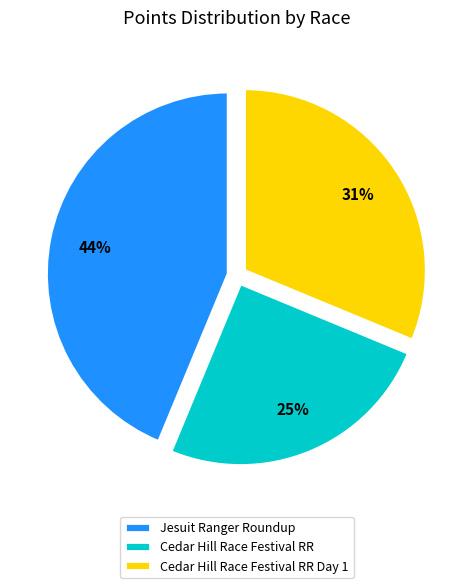

To the nearest percent, what portion does Cedar Hill Race Festival RR represent?

25%